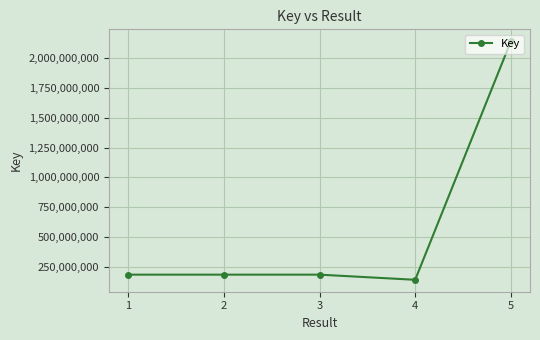

What is the ratio of the value at 3 to the value at 1?

1.0